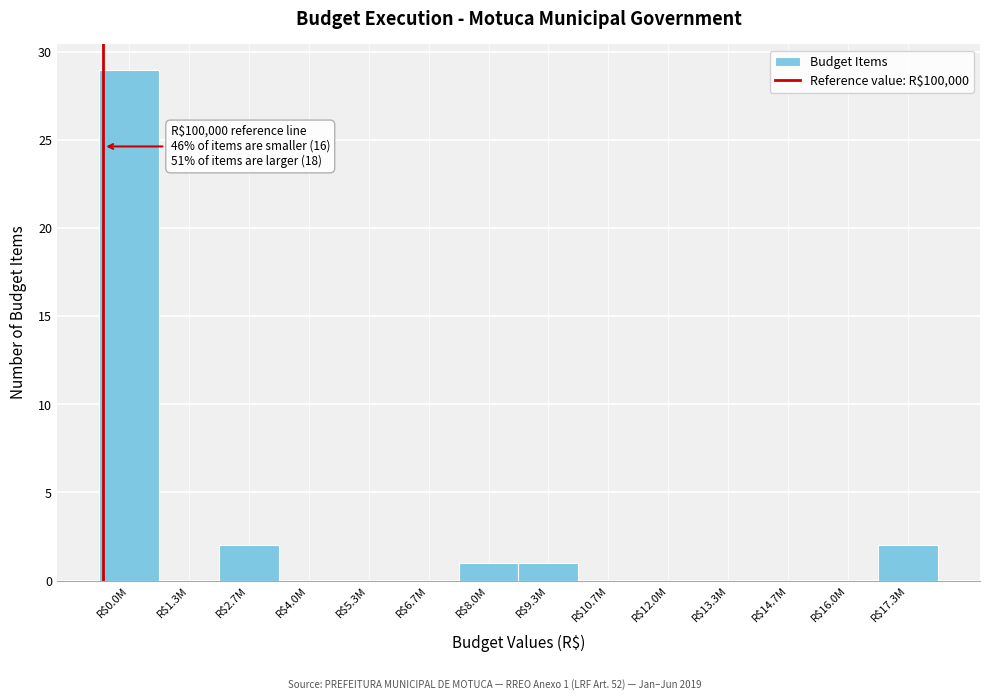

True or false: the data shows 0 at R$12.0M.

True